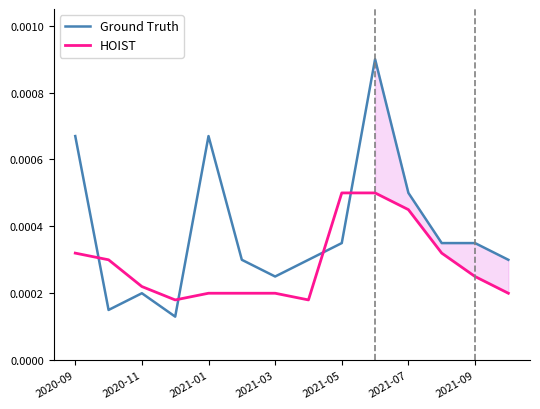

Which series has the largest range (max minus min)?

Ground Truth